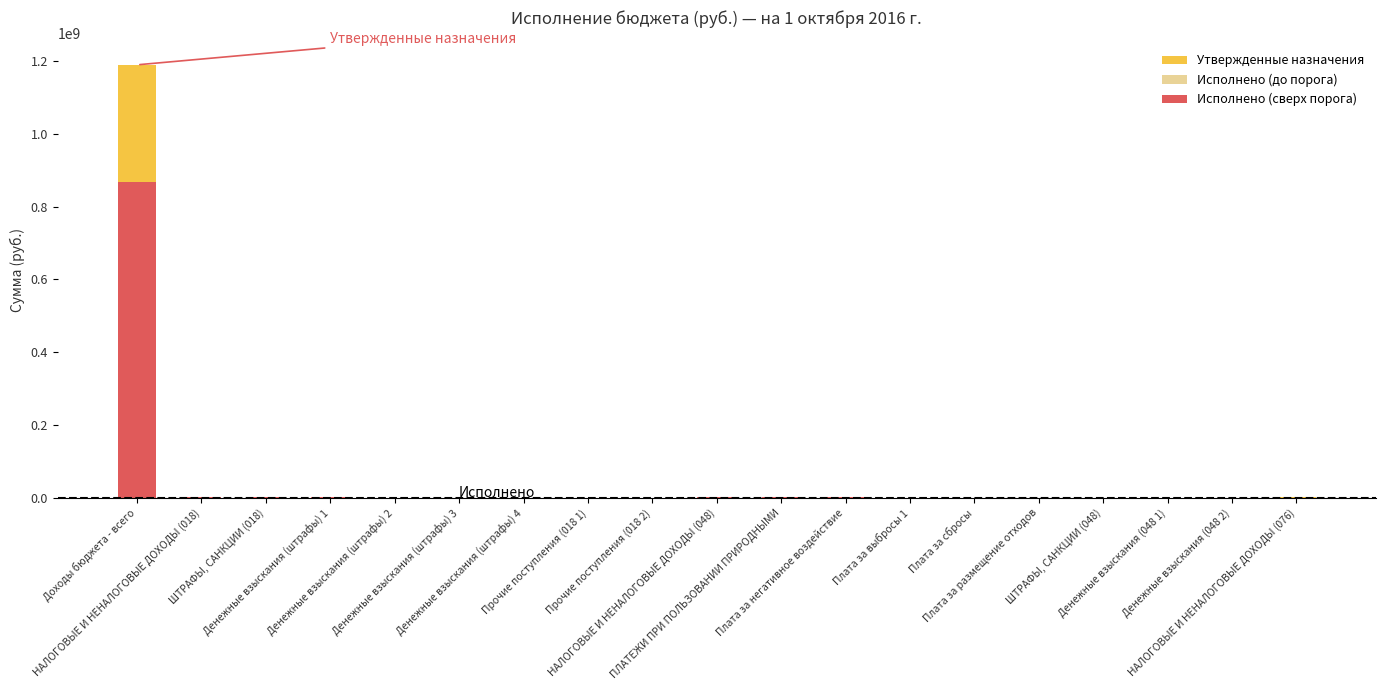

The Исполнено (до порога) series shows 673456.6 at Плата за негативное воздействие. True or false?

False